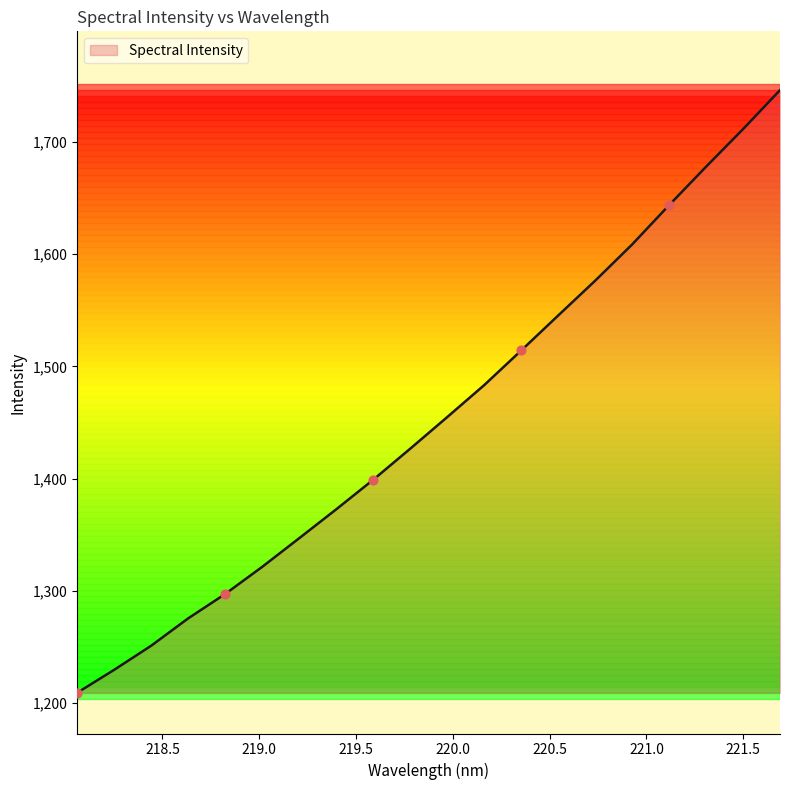

What is the minimum value shown in the chart?

1209.3